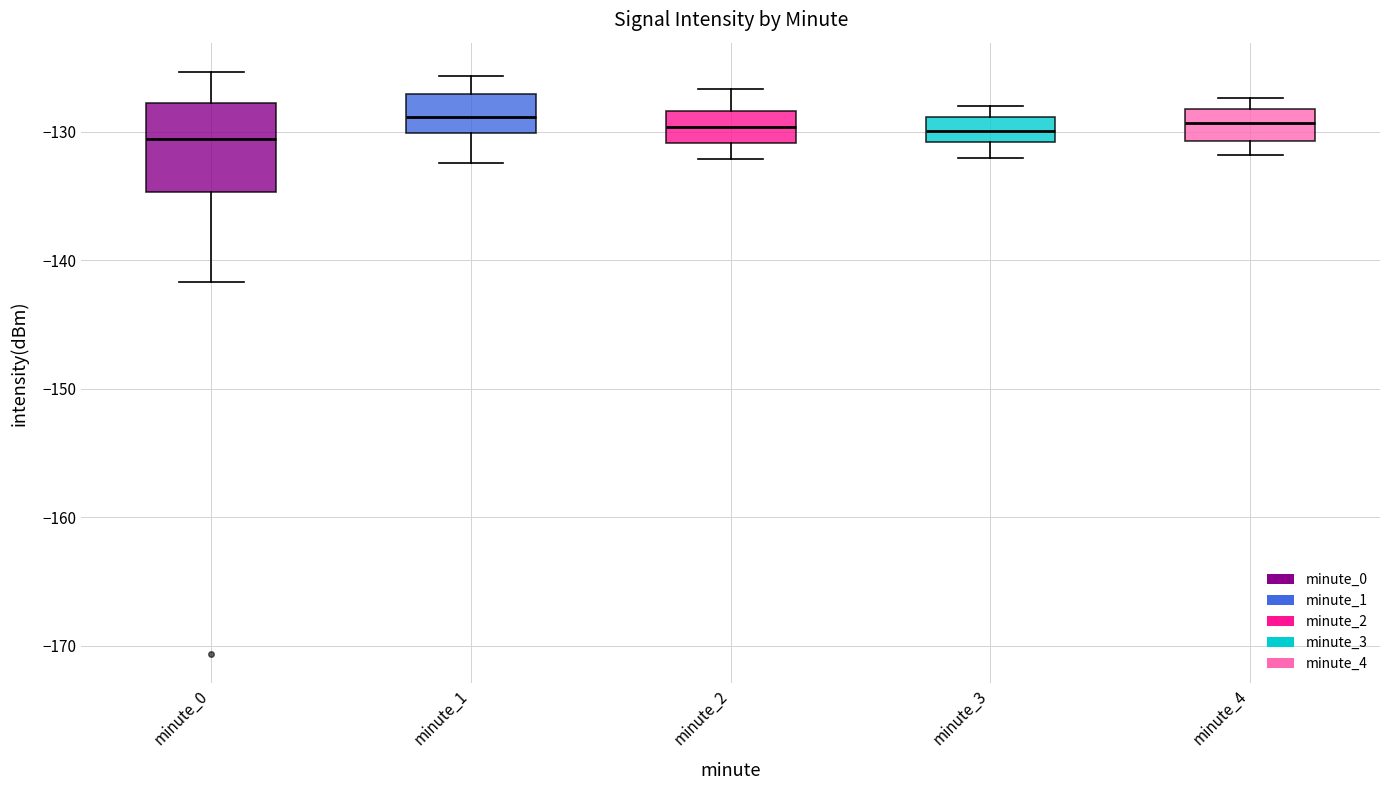

Reading left to right, transcribe this box plot: for each box, give where its median line is, the range the box spans, and where its two whiskers end, as read against the y-axis. The values are not printed on the chart, so give them approximately, as read against the axis.

minute_0: median -131, box -135 to -128, whiskers -142 to -125
minute_1: median -129, box -130 to -127, whiskers -132 to -126
minute_2: median -130, box -131 to -128, whiskers -132 to -127
minute_3: median -130, box -131 to -129, whiskers -132 to -128
minute_4: median -129, box -131 to -128, whiskers -132 to -127